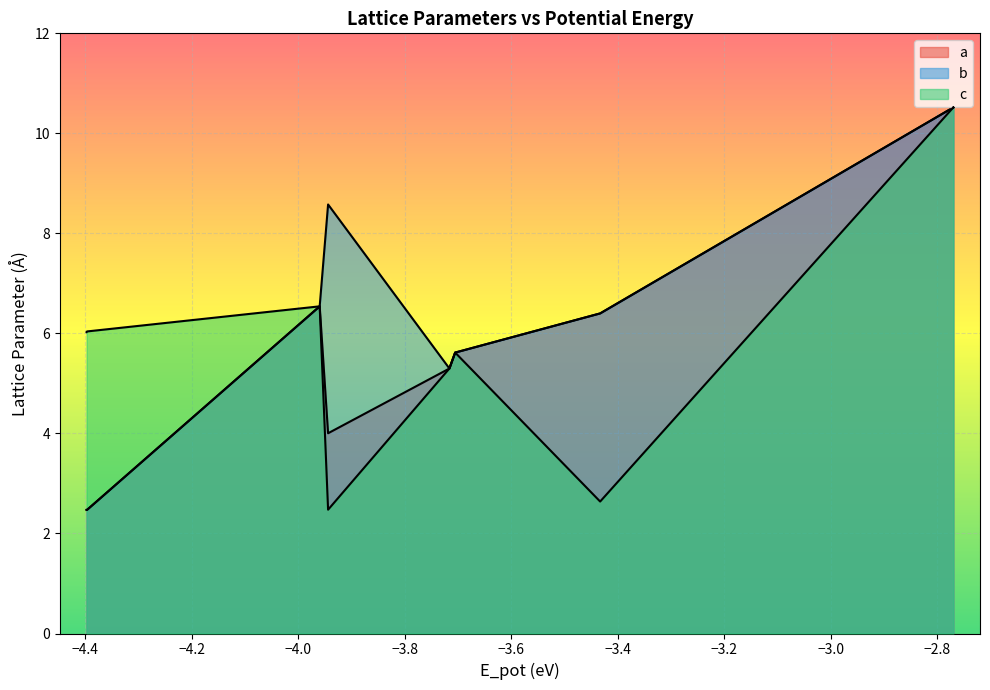

What is the difference between the c values at −3.0 and −4.0?

0.9